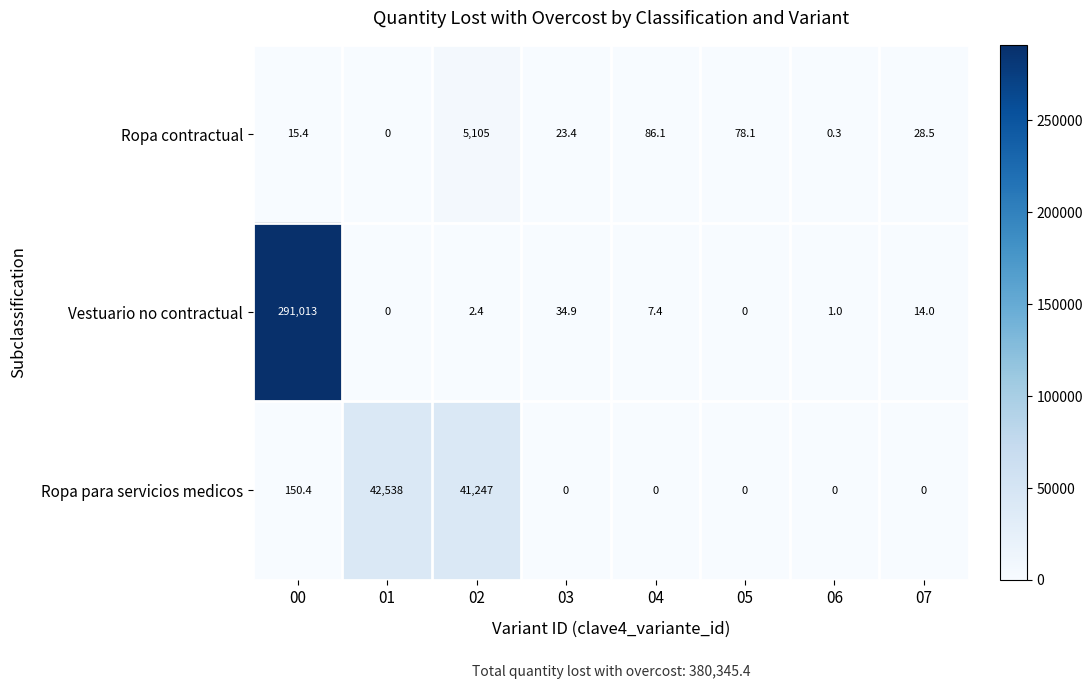

What is the sum of all Vestuario no contractual values?

291072.7